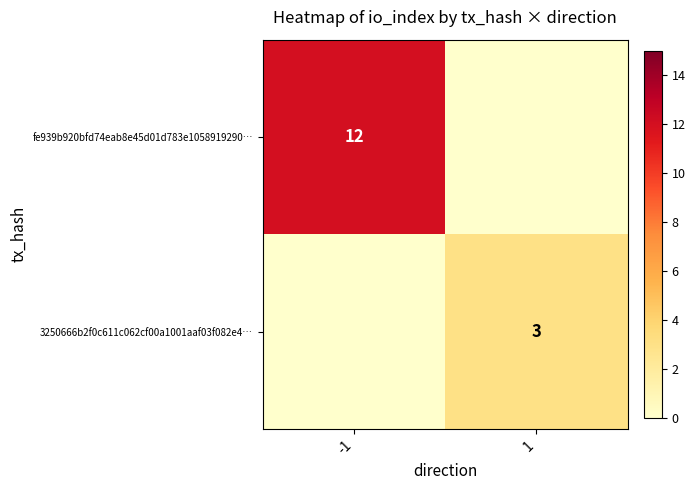

The value of fe939b920bfd74eab8e45d01d783e1058919290… at -1 is 17. True or false?

False